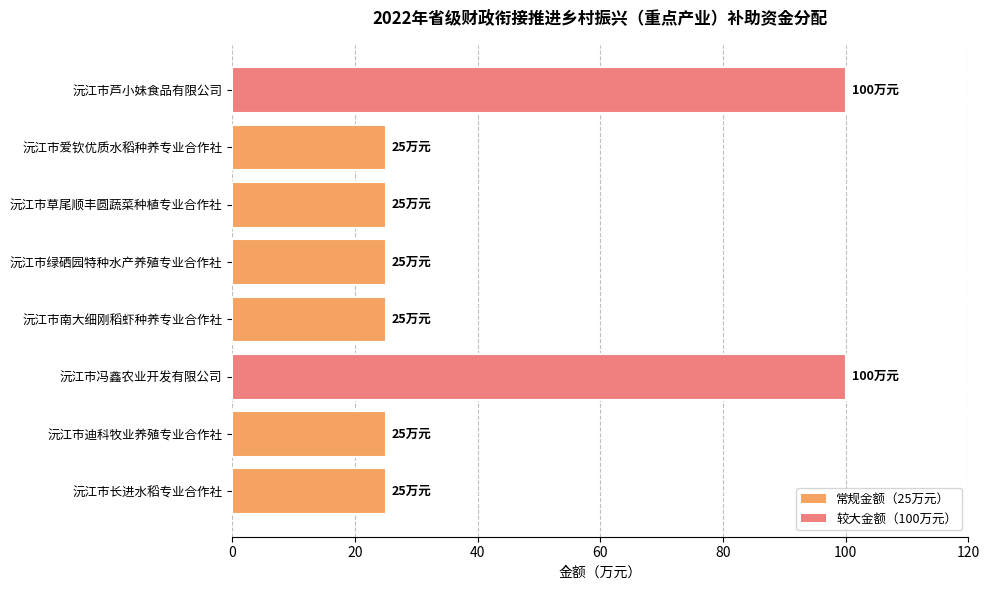

Which has a higher value, 沅江市爱钦优质水稻种养专业合作社 or 沅江市冯鑫农业开发有限公司?

沅江市冯鑫农业开发有限公司